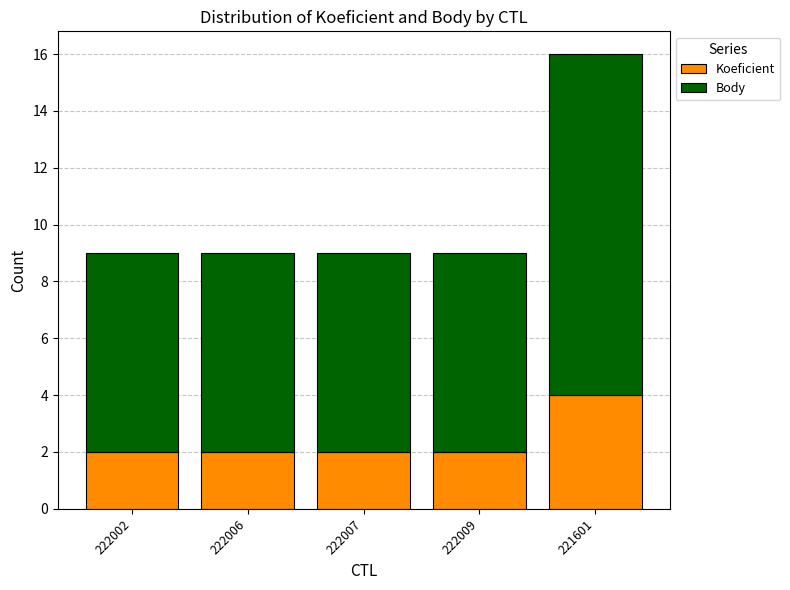

At which category is the sum across all series the highest?

221601